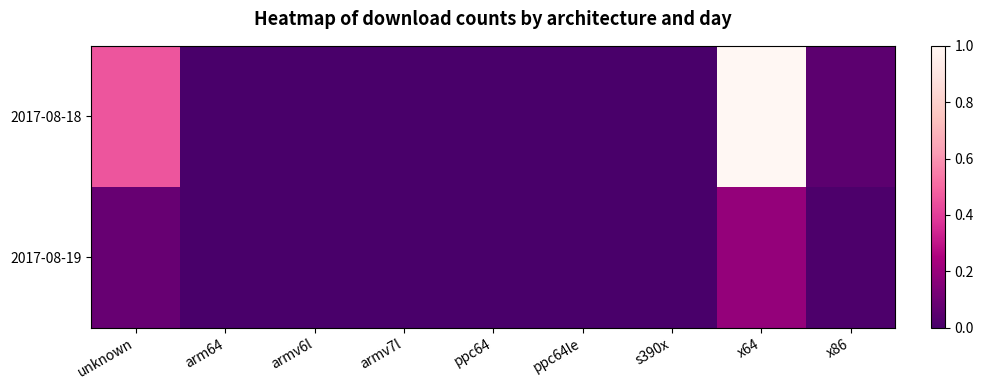

What is the maximum value shown in the chart?

1.0